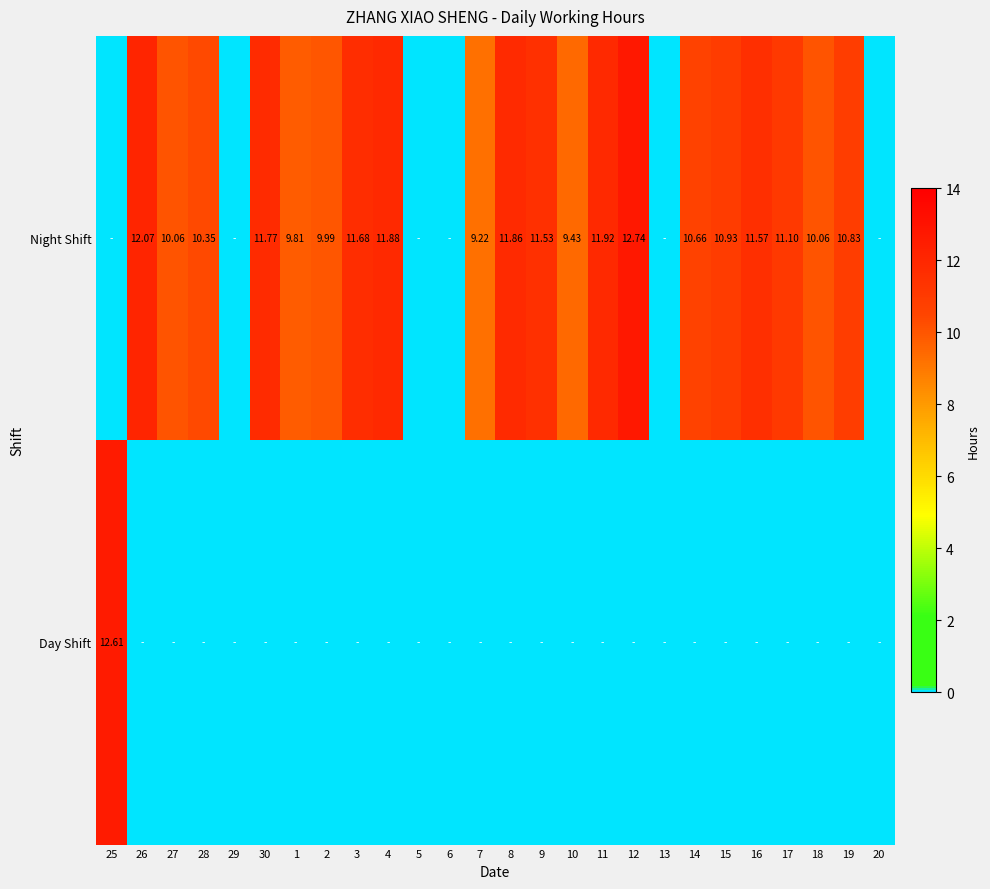

Where does the Night Shift series first go above 10?

26